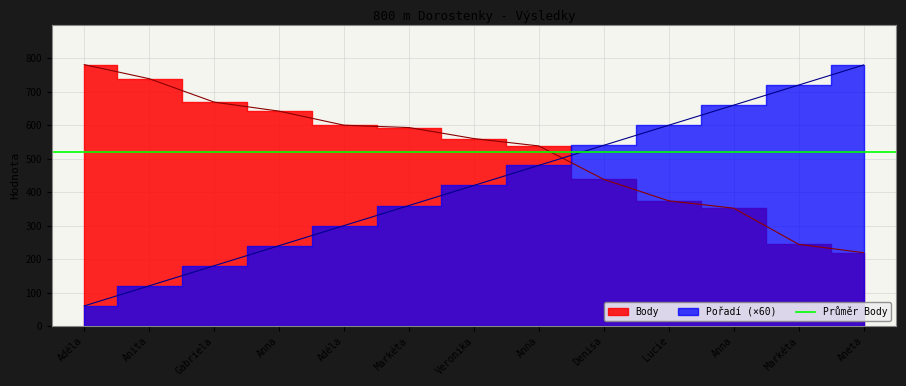

True or false: Body has more than 2 interior local peaks.

False